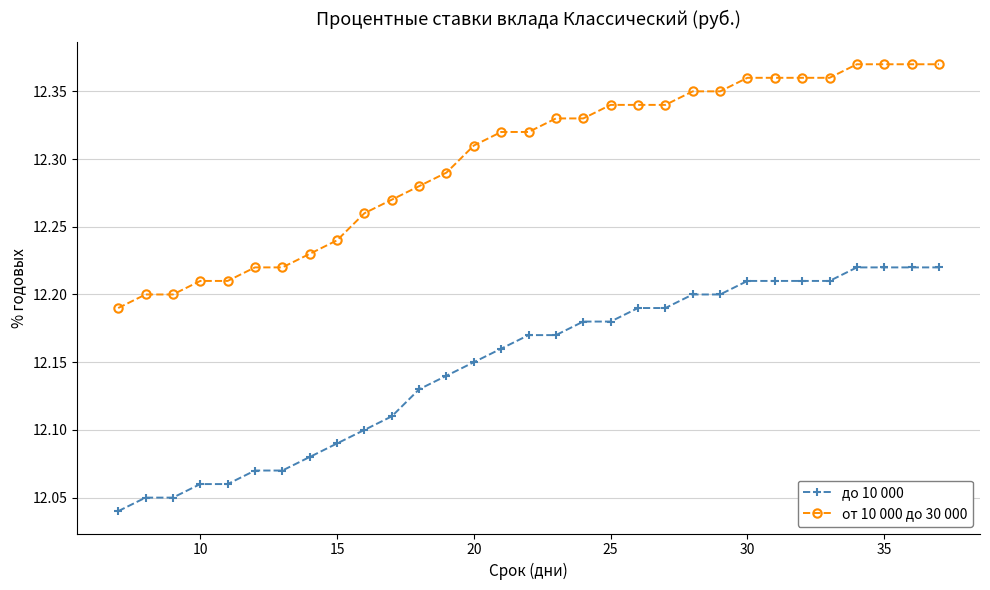

What is the sum of all от 10 000 до 30 000 values?

381.3